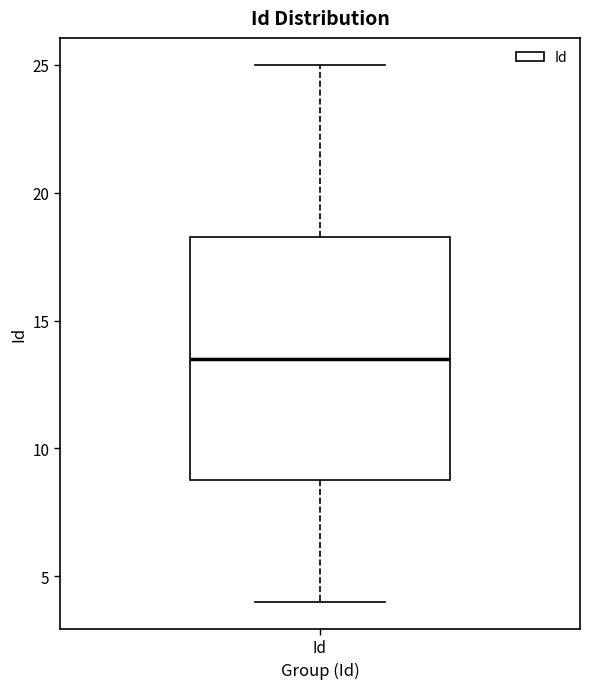

Read this box plot against the y-axis: the position of the median line, the range covered by the box, and the ends of both whiskers. The values are not printed on the chart, so give them approximately, as read against the axis.

median 13.5, box 9.0 to 18.5, whiskers 4.0 to 25.0